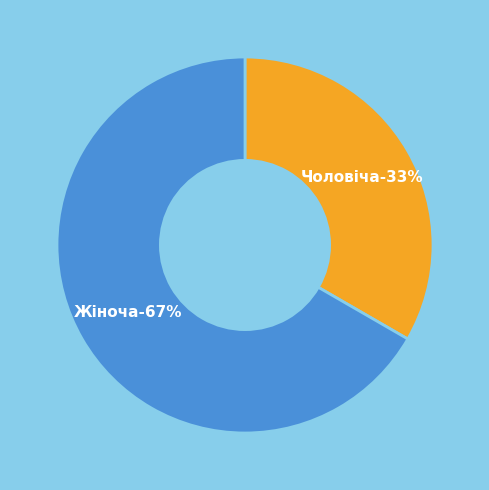

Which has a higher value, Жіноча or Чоловіча?

Жіноча